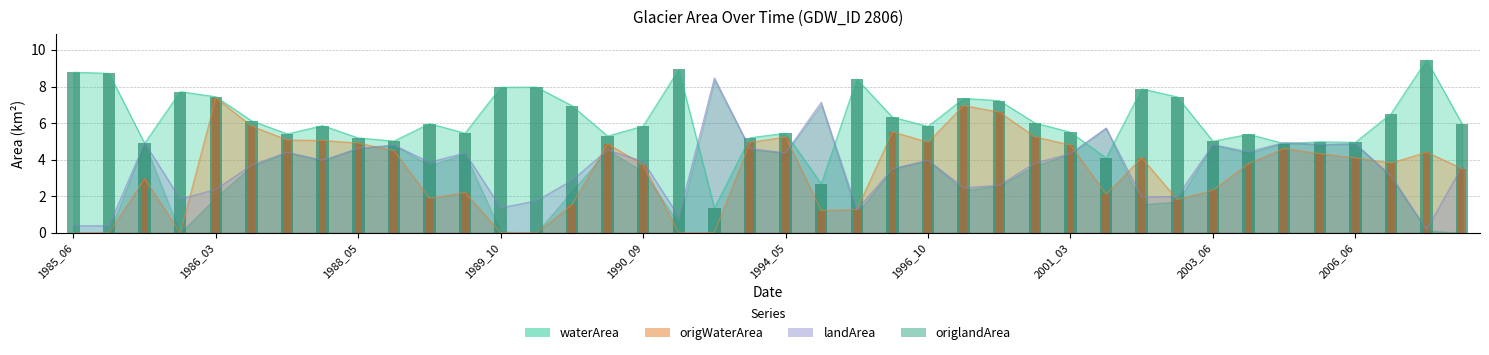

How many groups of bars are there?

40